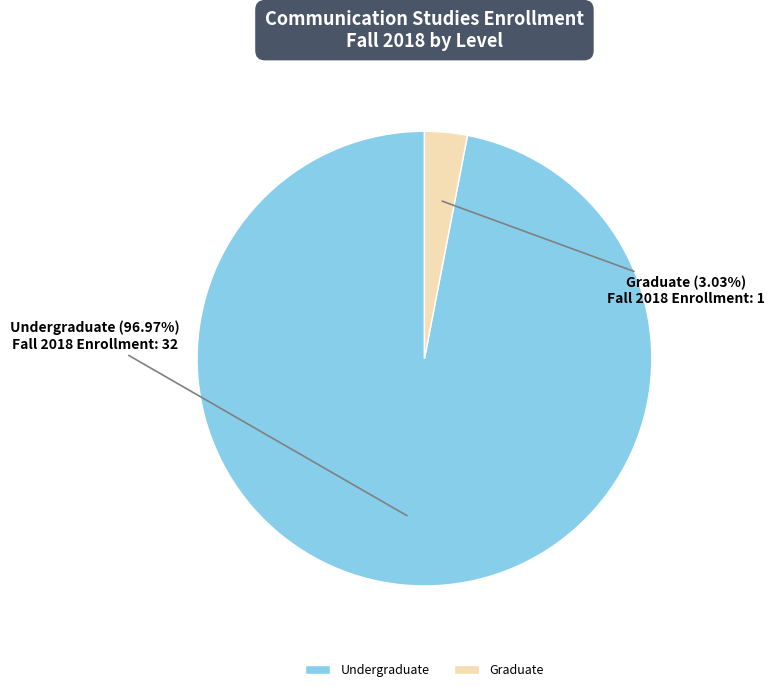

What is the total percentage of Undergraduate and Graduate?

100.0%